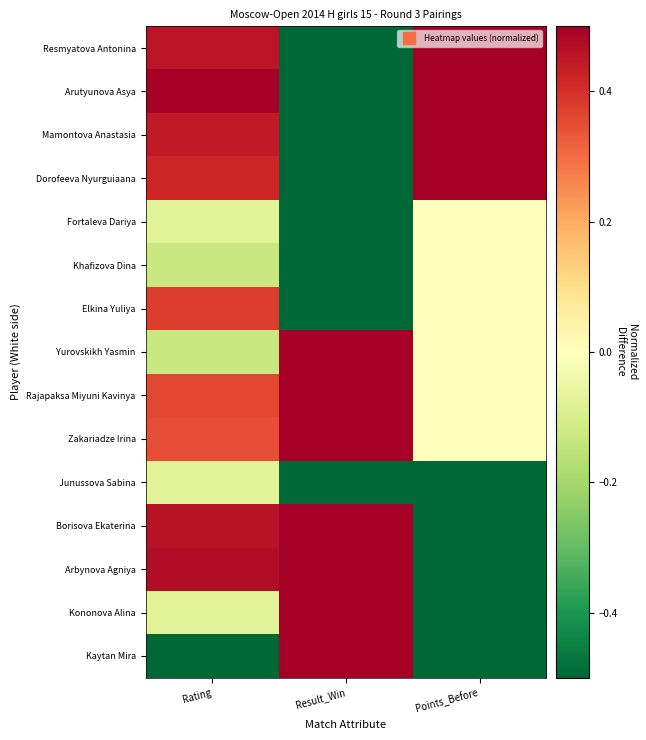

Reading left to right, extract all data points from this chart.

Resmyatova Antonina: Rating=0.5	Result_Win=-0.5	Points_Before=0.5
Arutyunova Asya: Rating=0.5	Result_Win=-0.5	Points_Before=0.5
Mamontova Anastasia: Rating=0.4	Result_Win=-0.5	Points_Before=0.5
Dorofeeva Nyurguiaana: Rating=0.4	Result_Win=-0.5	Points_Before=0.5
Fortaleva Dariya: Rating=-0.1	Result_Win=-0.5	Points_Before=0.0
Khafizova Dina: Rating=-0.1	Result_Win=-0.5	Points_Before=0.0
Elkina Yuliya: Rating=0.4	Result_Win=-0.5	Points_Before=0.0
Yurovskikh Yasmin: Rating=-0.1	Result_Win=0.5	Points_Before=0.0
Rajapaksa Miyuni Kavinya: Rating=0.4	Result_Win=0.5	Points_Before=0.0
Zakariadze Irina: Rating=0.4	Result_Win=0.5	Points_Before=0.0
Junussova Sabina: Rating=-0.1	Result_Win=-0.5	Points_Before=-0.5
Borisova Ekaterina: Rating=0.5	Result_Win=0.5	Points_Before=-0.5
Arbynova Agniya: Rating=0.5	Result_Win=0.5	Points_Before=-0.5
Kononova Alina: Rating=-0.1	Result_Win=0.5	Points_Before=-0.5
Kaytan Mira: Rating=-0.5	Result_Win=0.5	Points_Before=-0.5